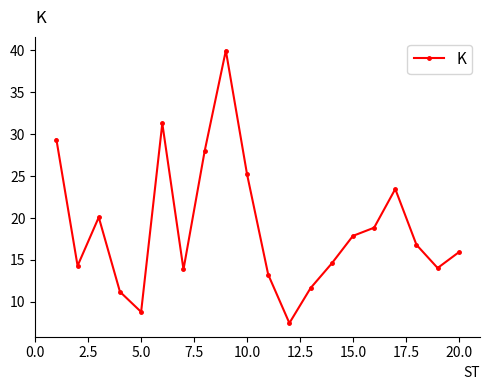

True or false: the data has more than 2 interior local peaks.

True